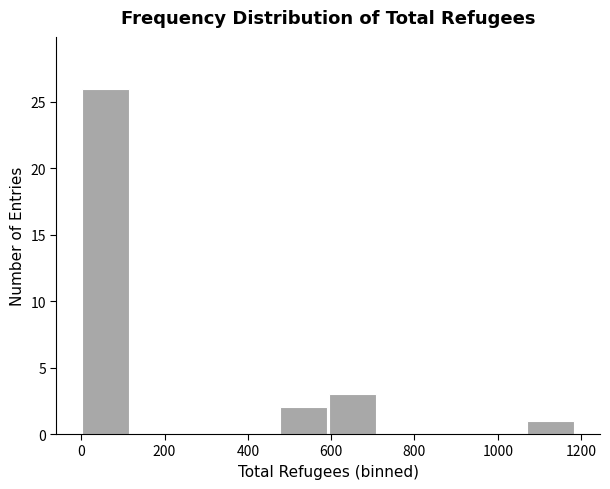

How tall is the bar that spans 600 to 720 on the x-axis? Neither the bar edges nor the heights are printed on the chart, so give them approximately, as read against the axes.

3